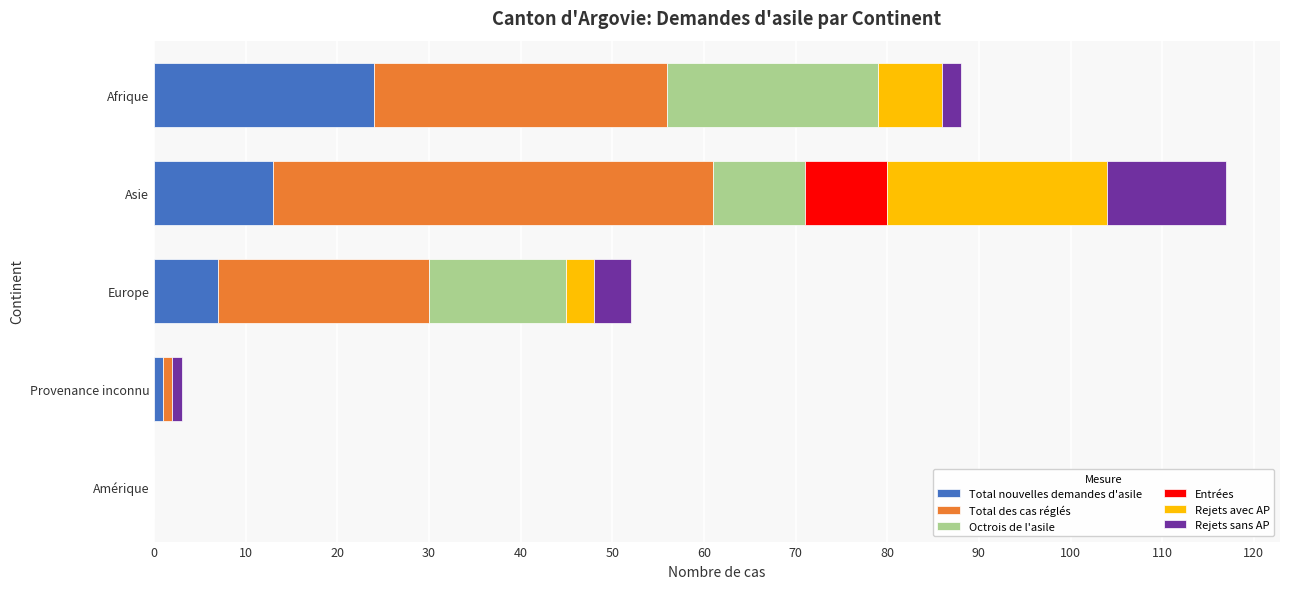

True or false: Total nouvelles demandes d'asile has a value of 13 at Asie.

True